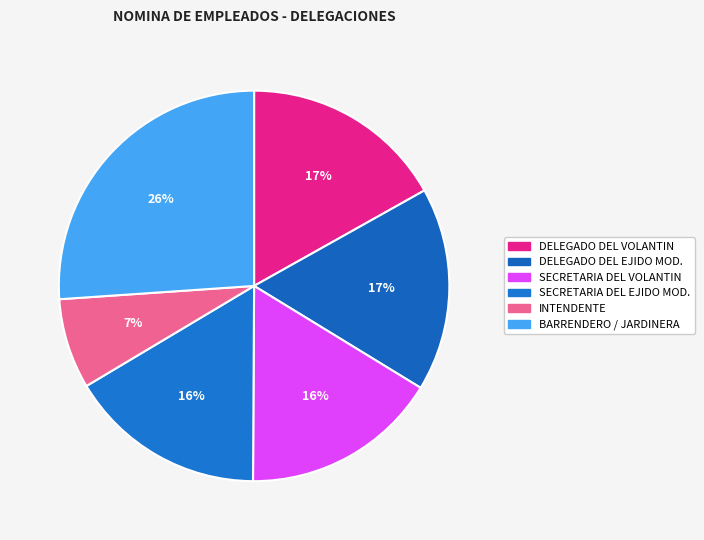

How many segments does this pie chart have?

6